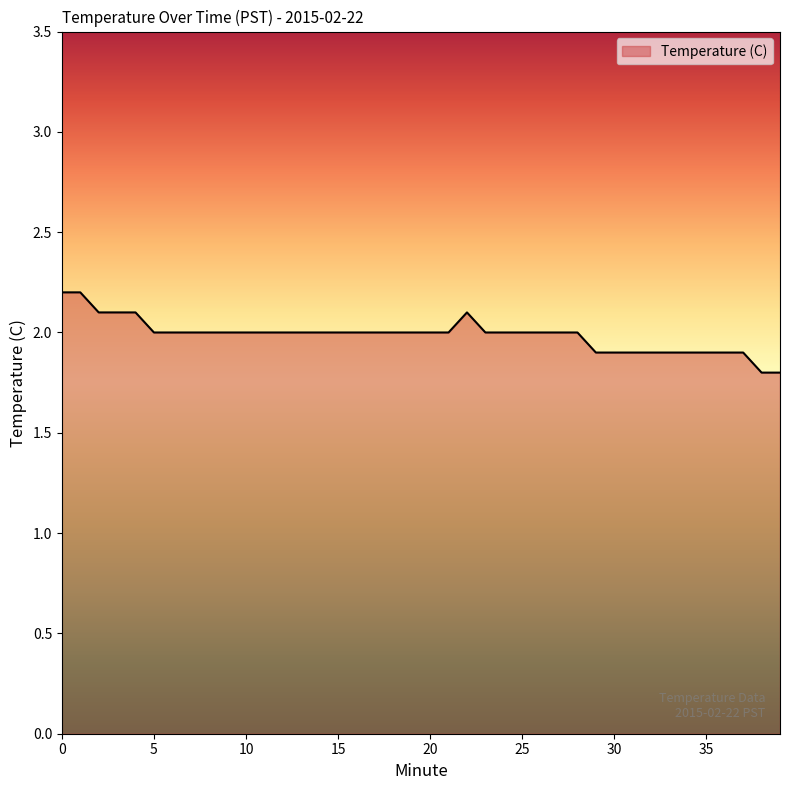

What is the maximum value shown in the chart?

2.2